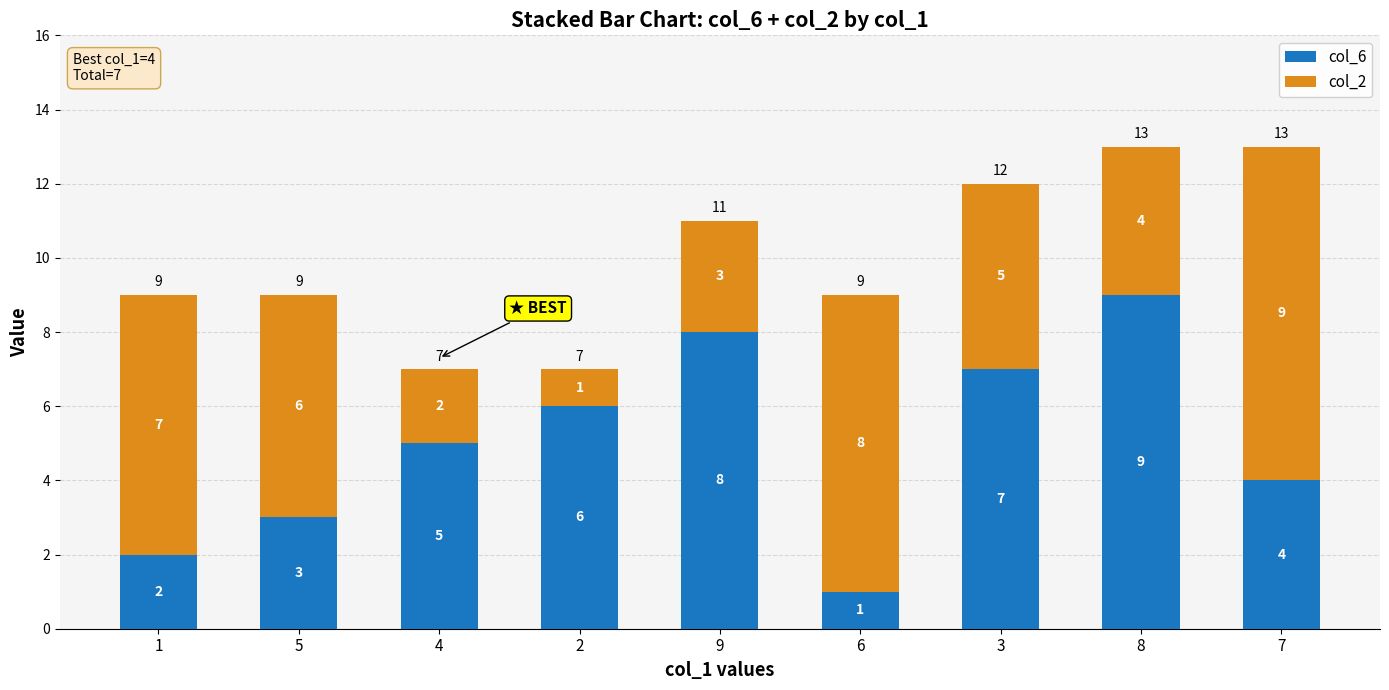

Where is col_6 nearest to the value 5?

4